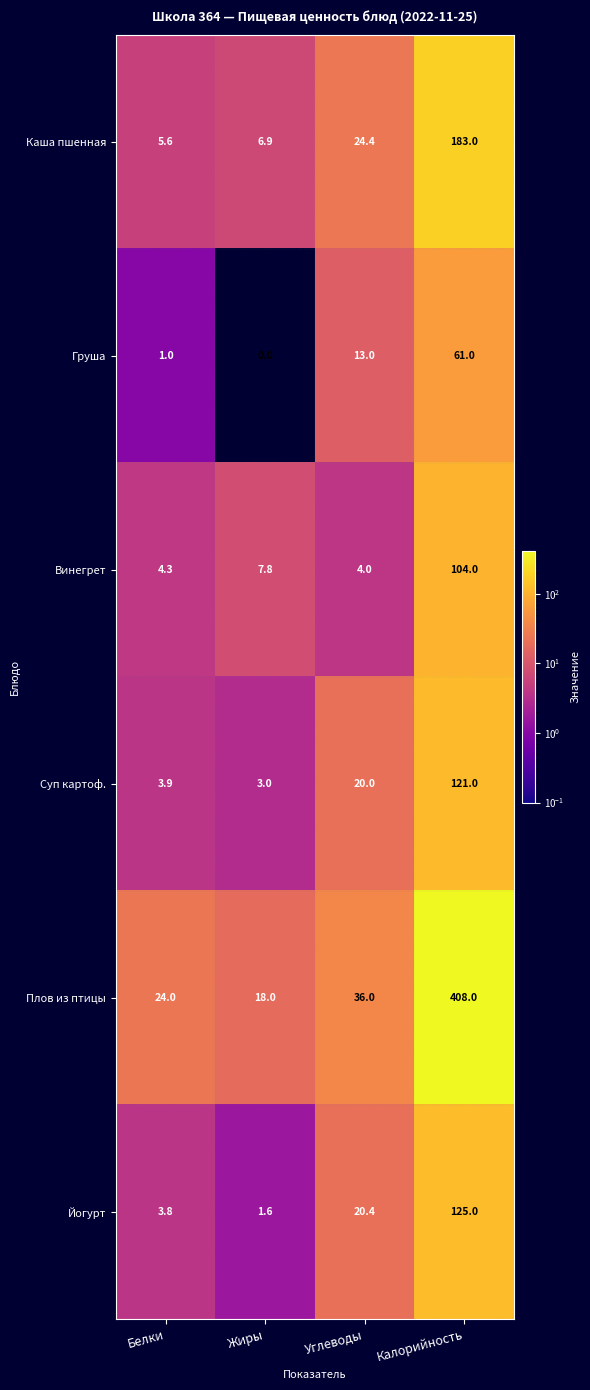

The Винегрет series shows 47.3 at Калорийность. True or false?

False